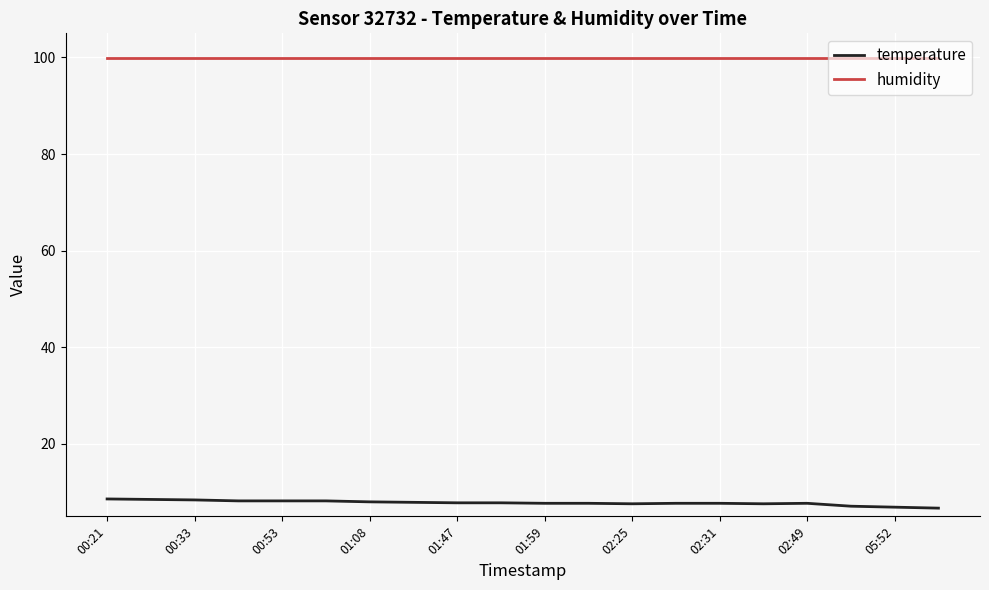

Which series has the largest range (max minus min)?

temperature